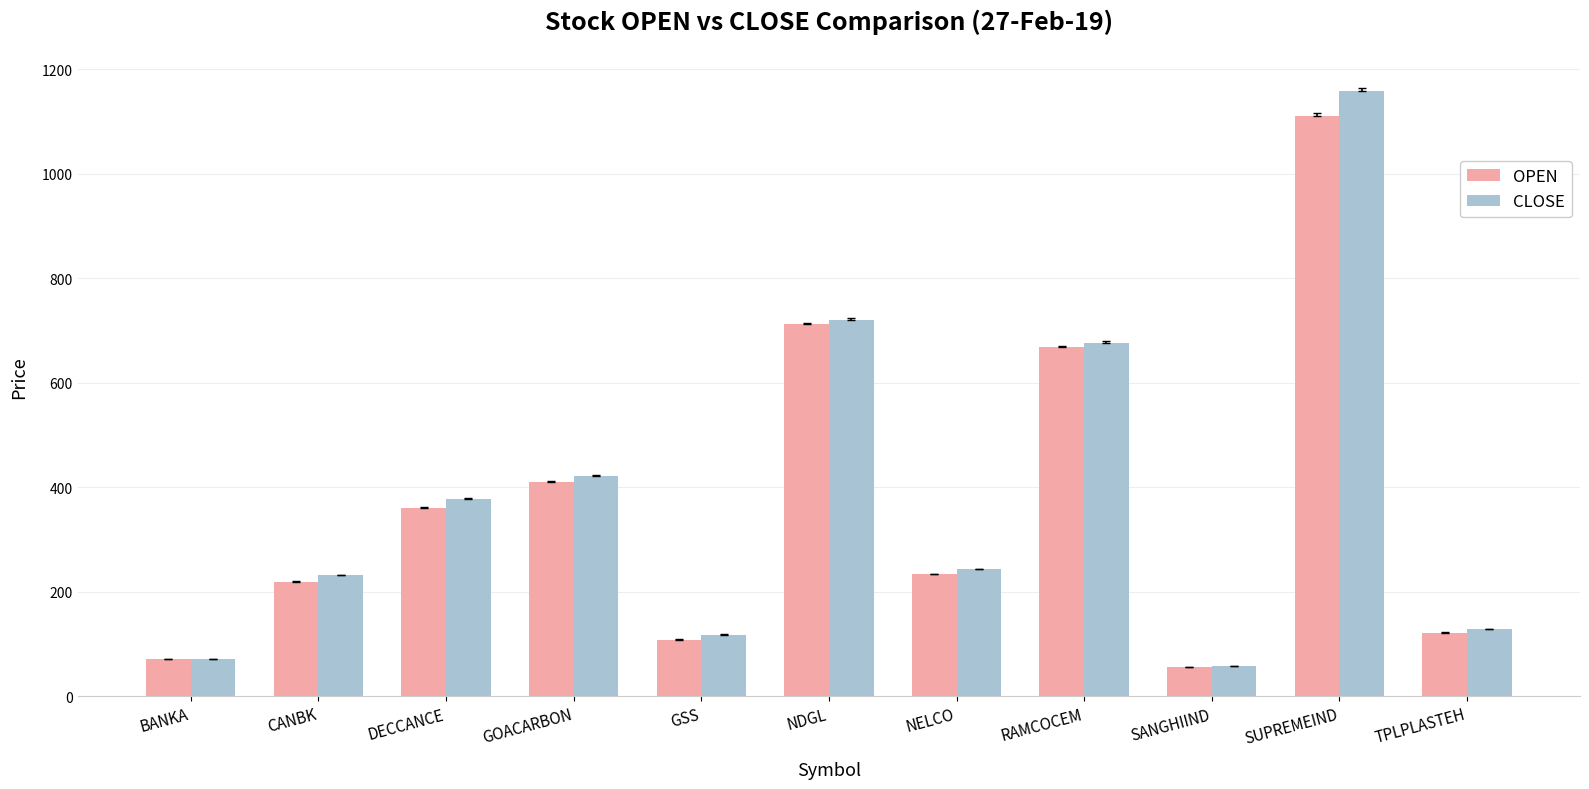

What is the maximum value for CLOSE?

1159.3